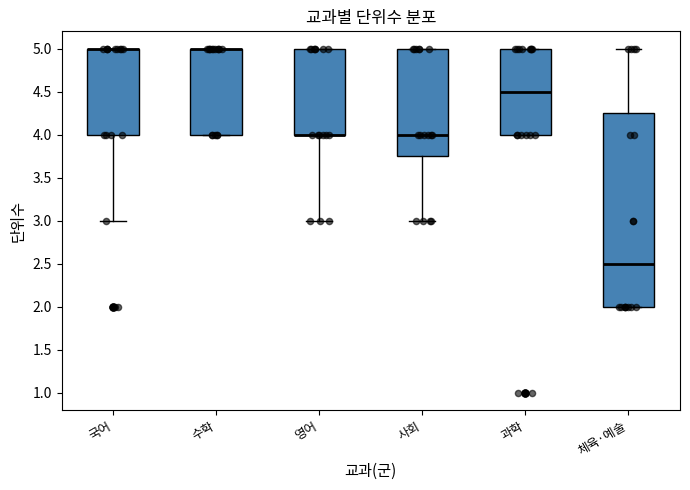

Reading left to right, read every box against the y-axis: the position of its median line, the range the box covers, and the ends of its whiskers. The values are not printed on the chart, so give them approximately, as read against the axis.

국어: median 5.00 (drawn on the box's upper edge), box 4.00 to 5.00, whiskers 3.00 to 5.00
수학: median 5.00 (drawn on the box's upper edge), box 4.00 to 5.00, whiskers 4.00 to 5.00
영어: median 4.00 (drawn on the box's lower edge), box 4.00 to 5.00, whiskers 3.00 to 5.00
사회: median 4.00, box 3.75 to 5.00, whiskers 3.00 to 5.00
과학: median 4.50, box 4.00 to 5.00, whiskers 4.00 to 5.00
체육·예술: median 2.50, box 2.00 to 4.25, whiskers 2.00 to 5.00